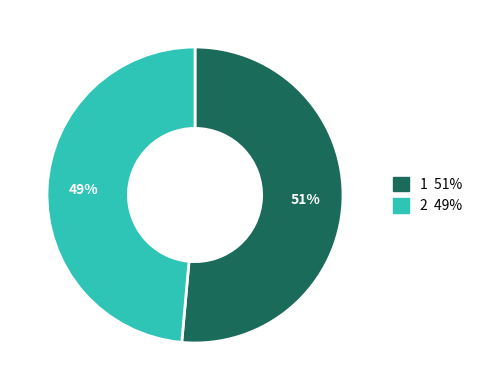

To the nearest percent, what portion does 2 represent?

49%